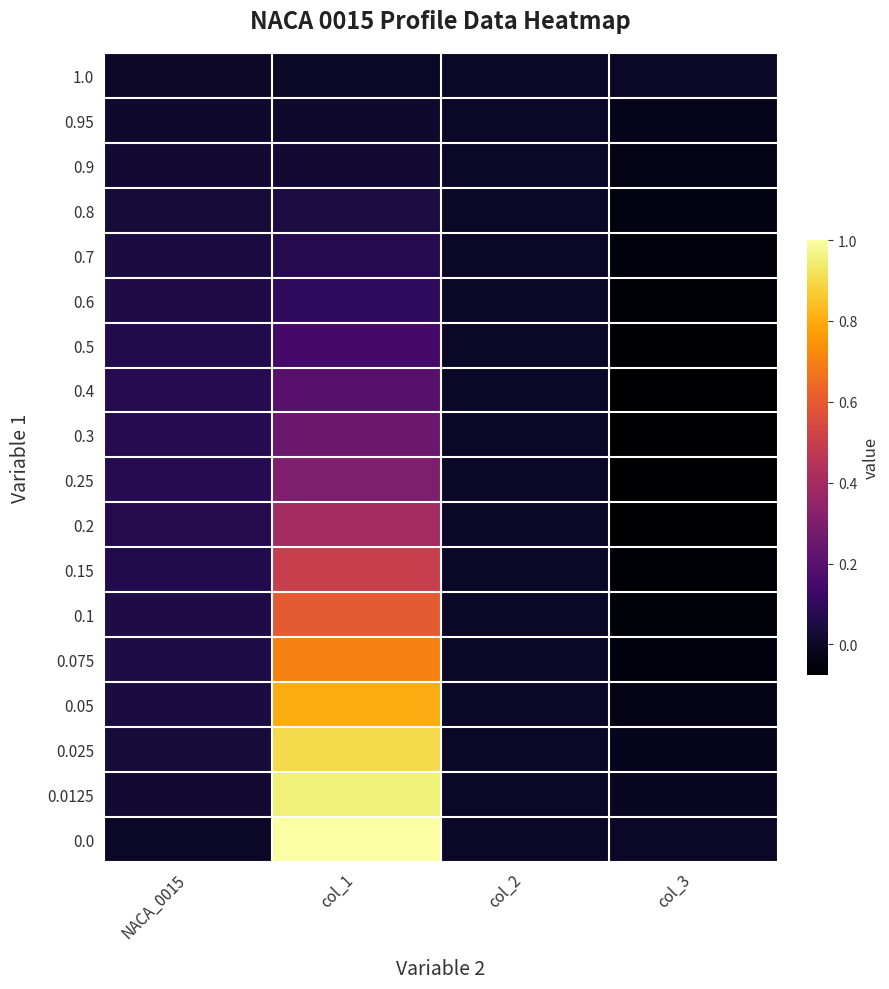

Reading left to right, list all the values displayed in this chart.

1.0: NACA_0015=0.0	col_1=0.0	col_2=0.0	col_3=0.0
0.95: NACA_0015=0.0	col_1=0.0	col_2=0.0	col_3=-0.0
0.9: NACA_0015=0.0	col_1=0.0	col_2=0.0	col_3=-0.0
0.8: NACA_0015=0.0	col_1=0.1	col_2=0.0	col_3=-0.0
0.7: NACA_0015=0.0	col_1=0.1	col_2=0.0	col_3=-0.1
0.6: NACA_0015=0.1	col_1=0.1	col_2=0.0	col_3=-0.1
0.5: NACA_0015=0.1	col_1=0.1	col_2=0.0	col_3=-0.1
0.4: NACA_0015=0.1	col_1=0.2	col_2=0.0	col_3=-0.1
0.3: NACA_0015=0.1	col_1=0.2	col_2=0.0	col_3=-0.1
0.25: NACA_0015=0.1	col_1=0.3	col_2=0.0	col_3=-0.1
0.2: NACA_0015=0.1	col_1=0.4	col_2=0.0	col_3=-0.1
0.15: NACA_0015=0.1	col_1=0.5	col_2=0.0	col_3=-0.1
0.1: NACA_0015=0.1	col_1=0.6	col_2=0.0	col_3=-0.1
0.075: NACA_0015=0.1	col_1=0.7	col_2=0.0	col_3=-0.0
0.05: NACA_0015=0.0	col_1=0.8	col_2=0.0	col_3=-0.0
0.025: NACA_0015=0.0	col_1=0.9	col_2=0.0	col_3=-0.0
0.0125: NACA_0015=0.0	col_1=0.9	col_2=0.0	col_3=-0.0
0.0: NACA_0015=0.0	col_1=1.0	col_2=0.0	col_3=-0.0